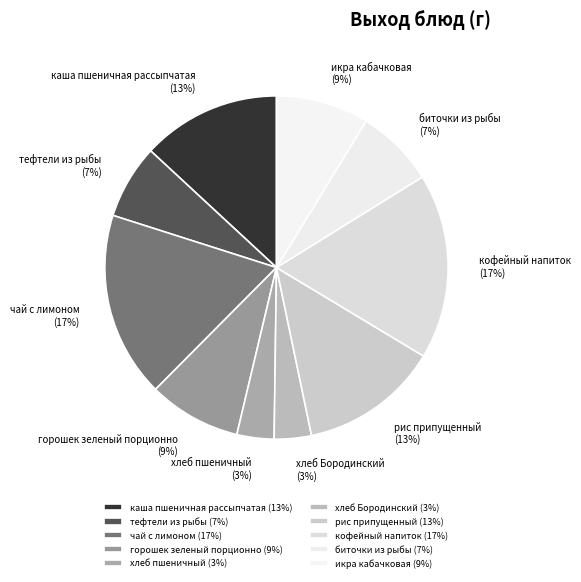

Does горошек зеленый порционно account for over 50% of the chart?

No